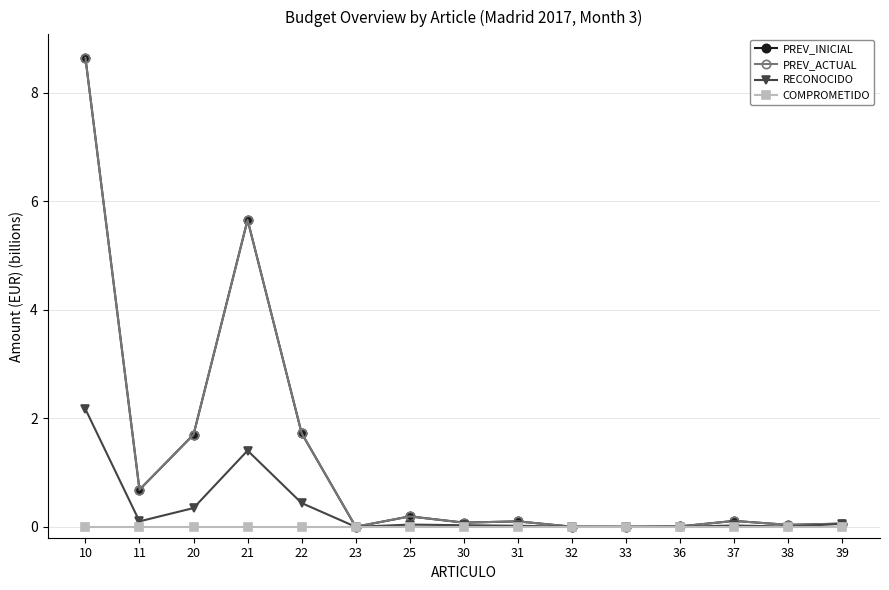

Reading left to right, list all the values displayed in this chart.

PREV_INICIAL: 8.6	0.7	1.7	5.7	1.7	0.0	0.2	0.1	0.1	0.0	0.0	0.0	0.1	0.0	0.1
PREV_ACTUAL: 8.6	0.7	1.7	5.7	1.7	0.0	0.2	0.1	0.1	0.0	0.0	0.0	0.1	0.0	0.1
RECONOCIDO: 2.2	0.1	0.3	1.4	0.4	0.0	0.0	0.0	0.0	0.0	0.0	0.0	0.0	0.0	0.1
COMPROMETIDO: 0.0	0.0	0.0	0.0	0.0	0.0	0.0	0.0	0.0	0.0	0.0	0.0	0.0	0.0	0.0